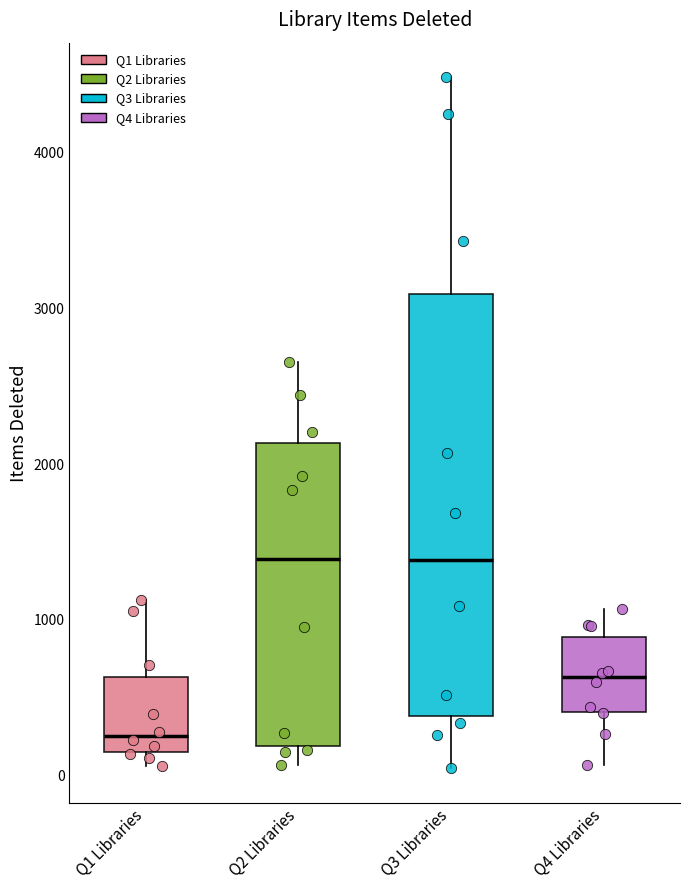

Reading left to right, read every box against the y-axis: the position of its median line, the range the box covers, and the ends of its whiskers. The values are not printed on the chart, so give them approximately, as read against the axis.

Q1 Libraries: median 300, box 200 to 600, whiskers 100 to 1100
Q2 Libraries: median 1400, box 200 to 2100, whiskers 100 to 2700
Q3 Libraries: median 1400, box 400 to 3100, whiskers 0 to 4500
Q4 Libraries: median 600, box 400 to 900, whiskers 100 to 1100